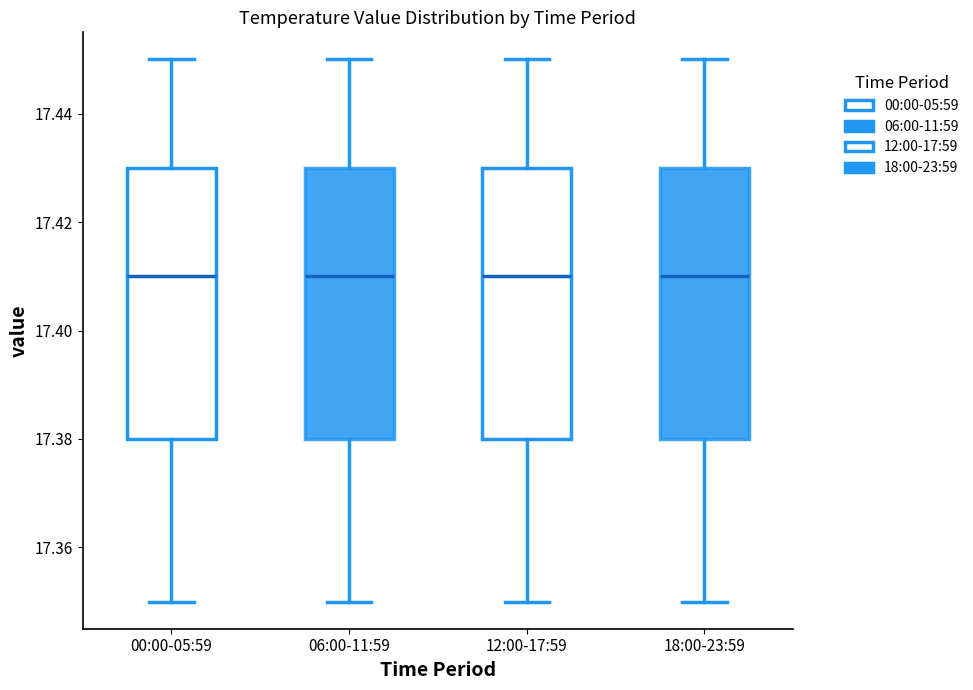

Where does the median line of the box for 00:00-05:59 sit on the y-axis? The values are not printed on the chart, so give them approximately, as read against the axis.

17.41